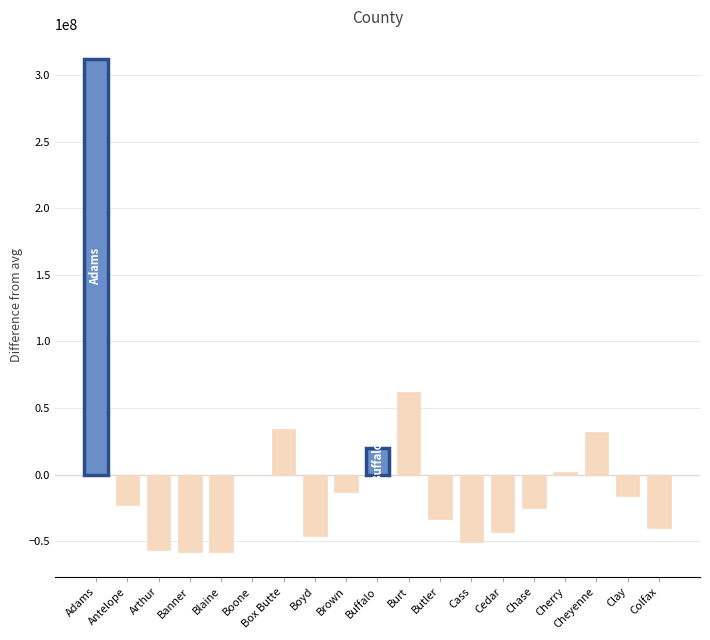

Which category has the highest value across all series?

Adams